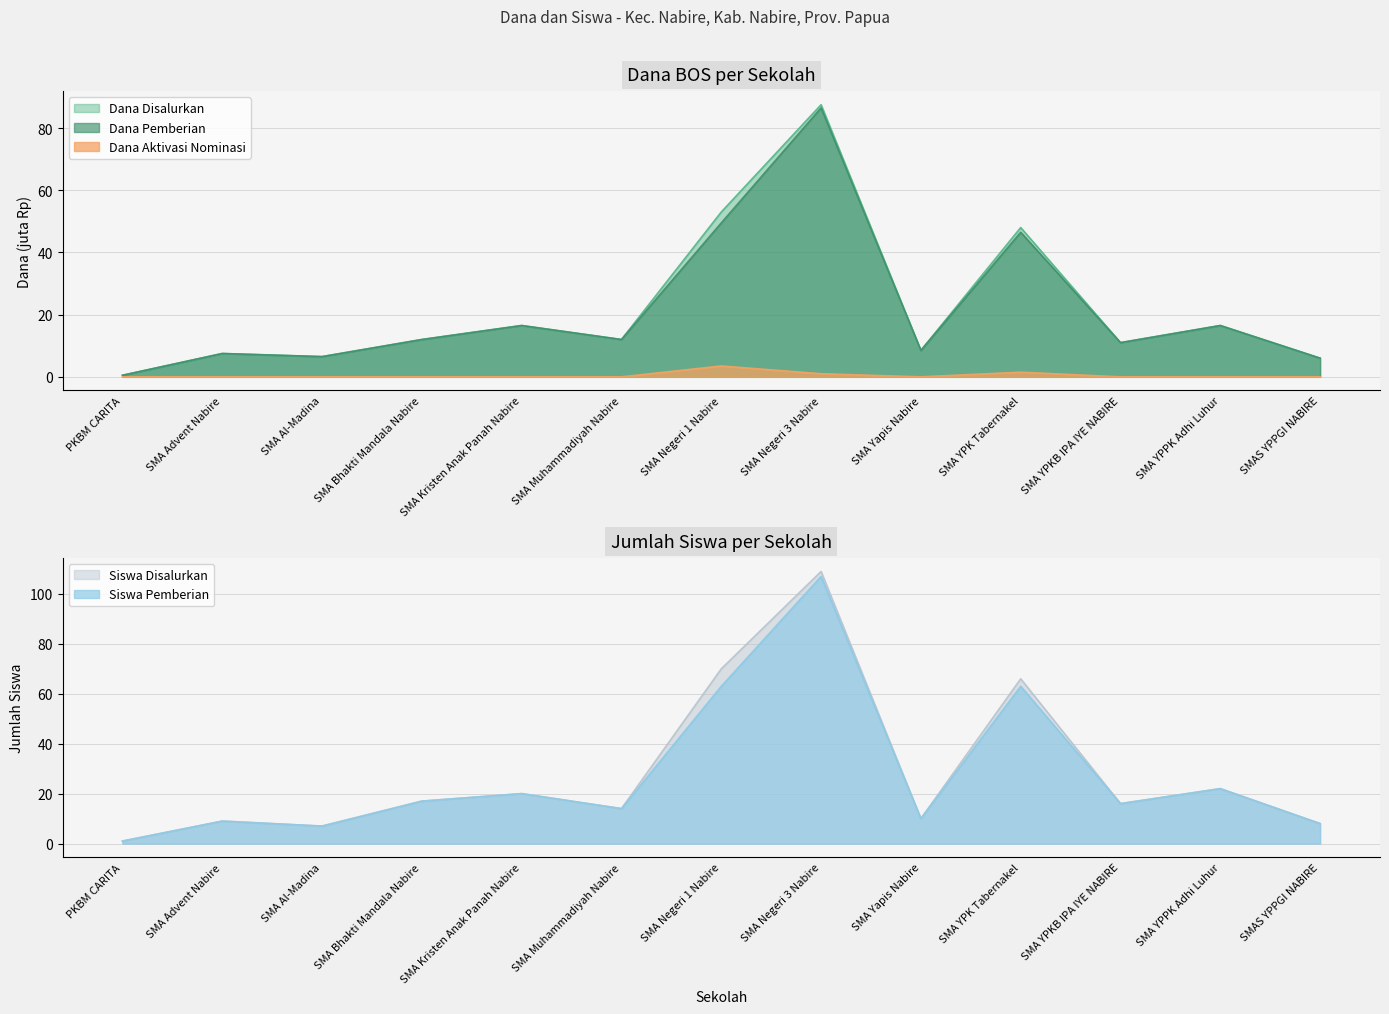

Which category has the lowest value in the Dana Disalurkan series?

PKBM CARITA